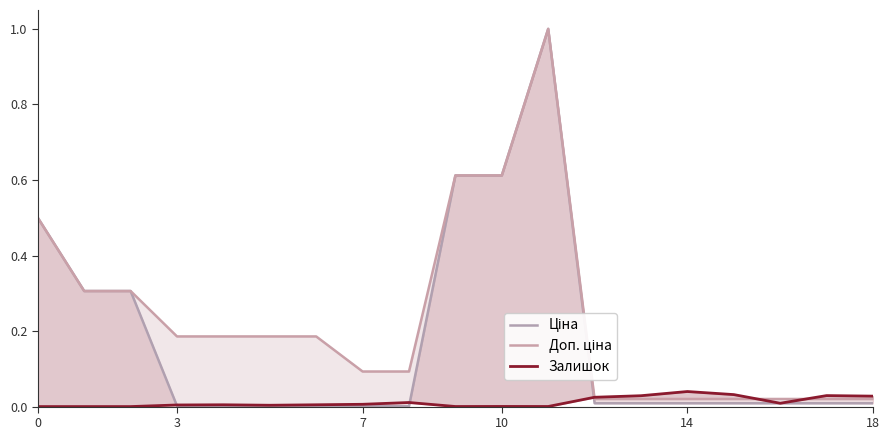

The value of Залишок at 17 is 0.1. True or false?

False